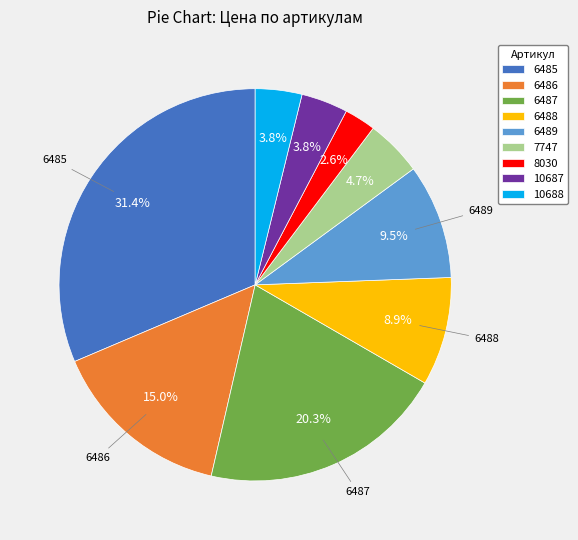

Between 6485 and 6488, which is larger?

6485